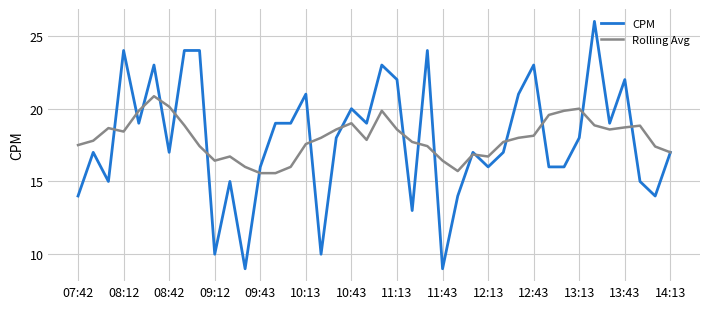

Which series has the largest range (max minus min)?

CPM